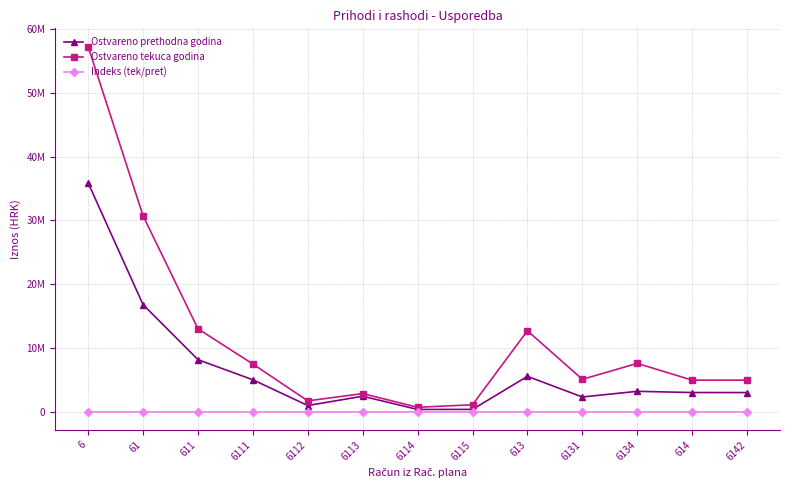

What is the difference between the maximum and second lowest values in the Ostvareno prethodna godina series?

35467483.0